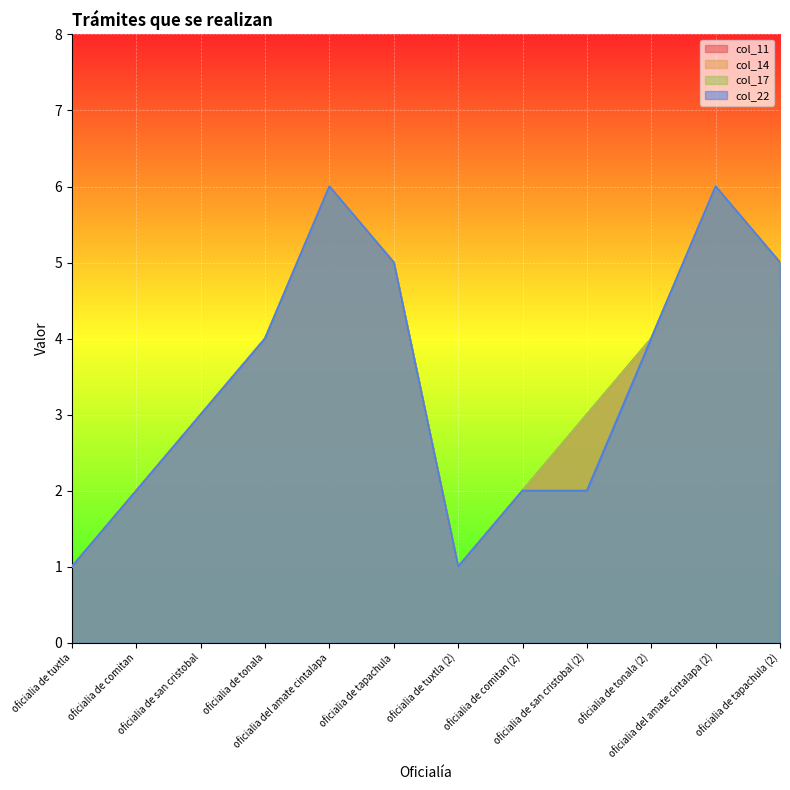

True or false: col_14 and col_11 cross at least once.

False